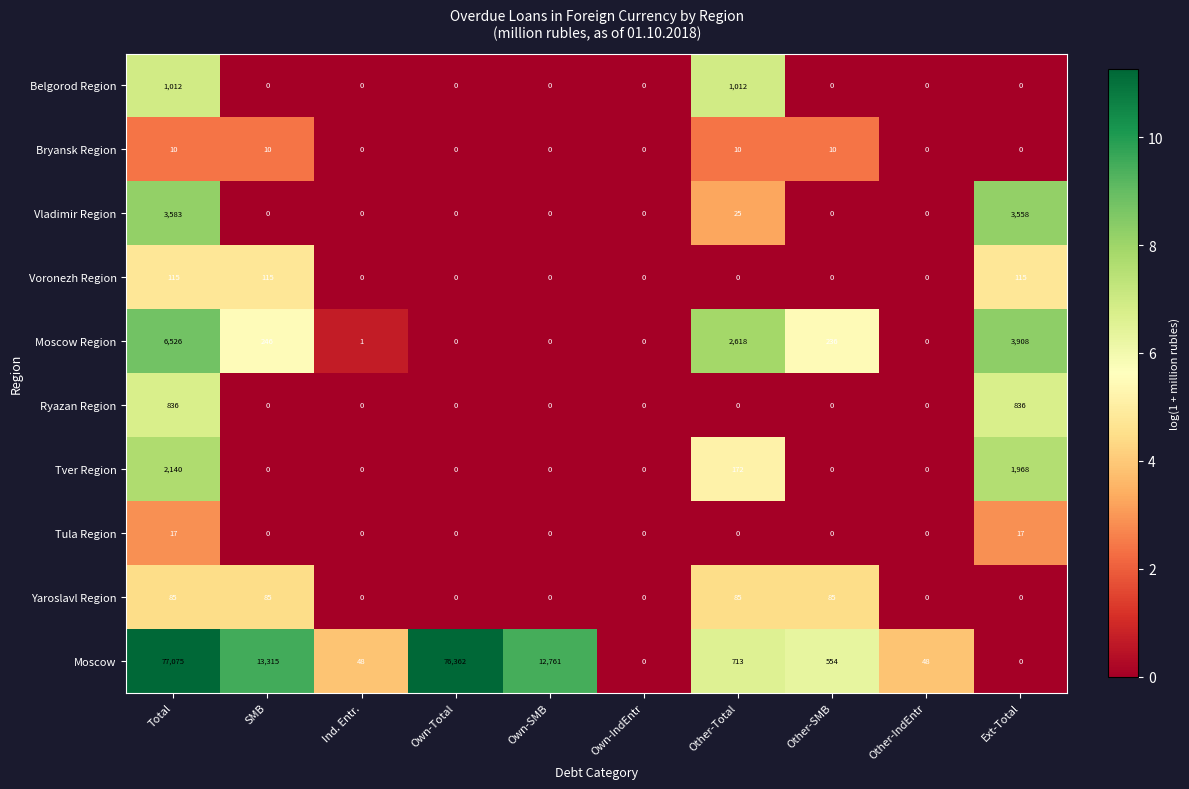

What is the greatest value displayed?

77075